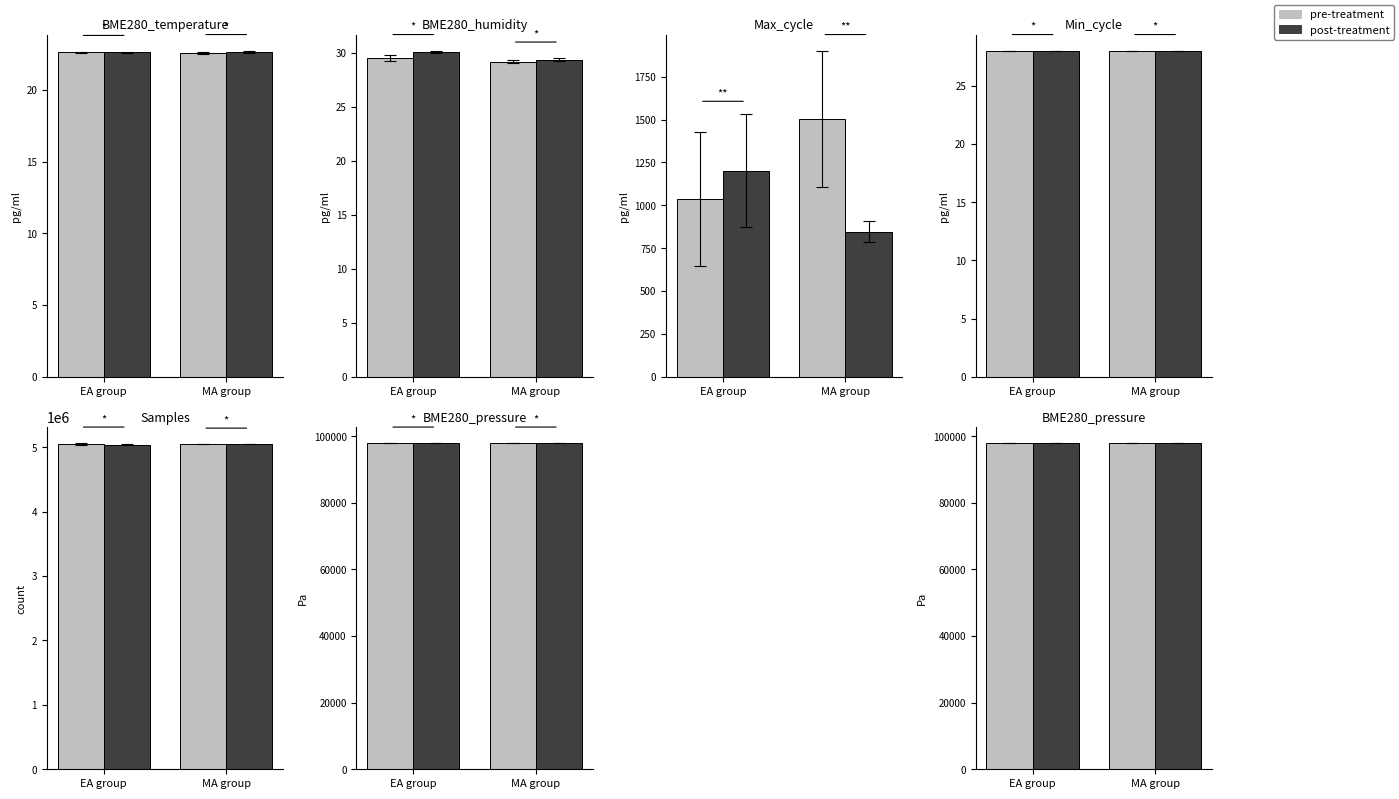

What is the approximate value of post-treatment at EA group?

97840.8